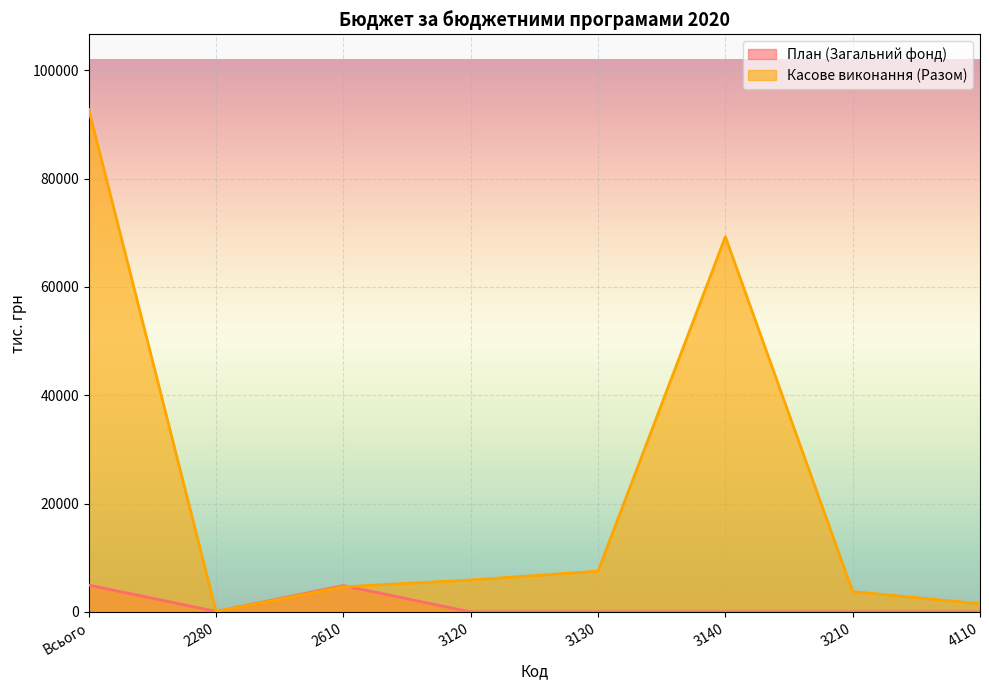

Which series ends up on top after the final intersection of Касове виконання (Разом) and План (Загальний фонд)?

Касове виконання (Разом)